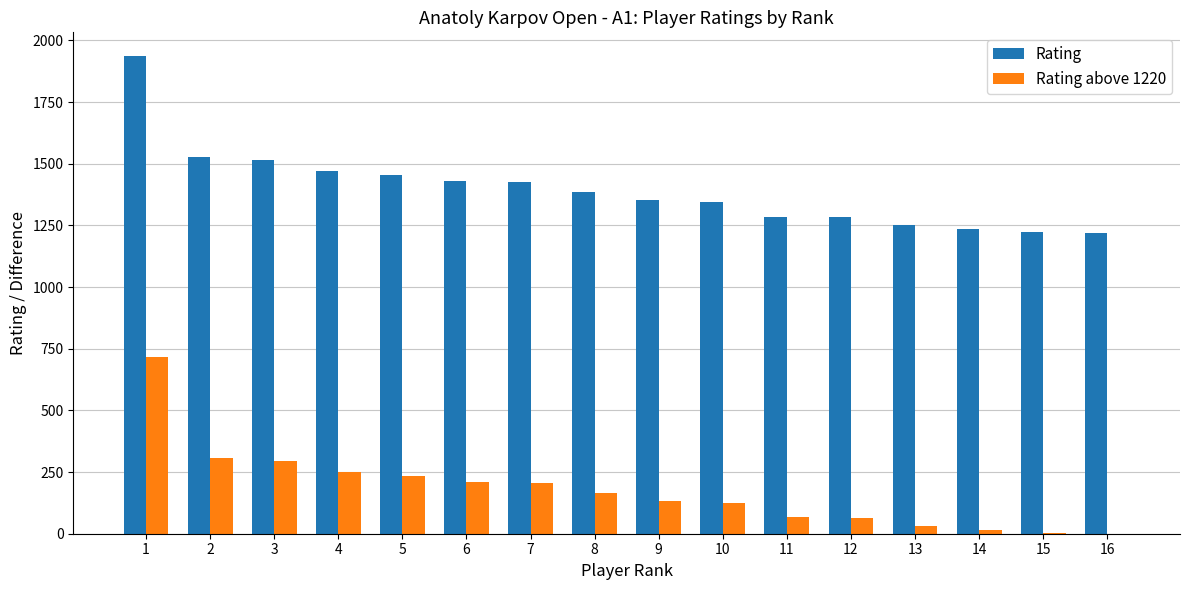

The value of Rating above 1220 at 12 is 64. True or false?

True